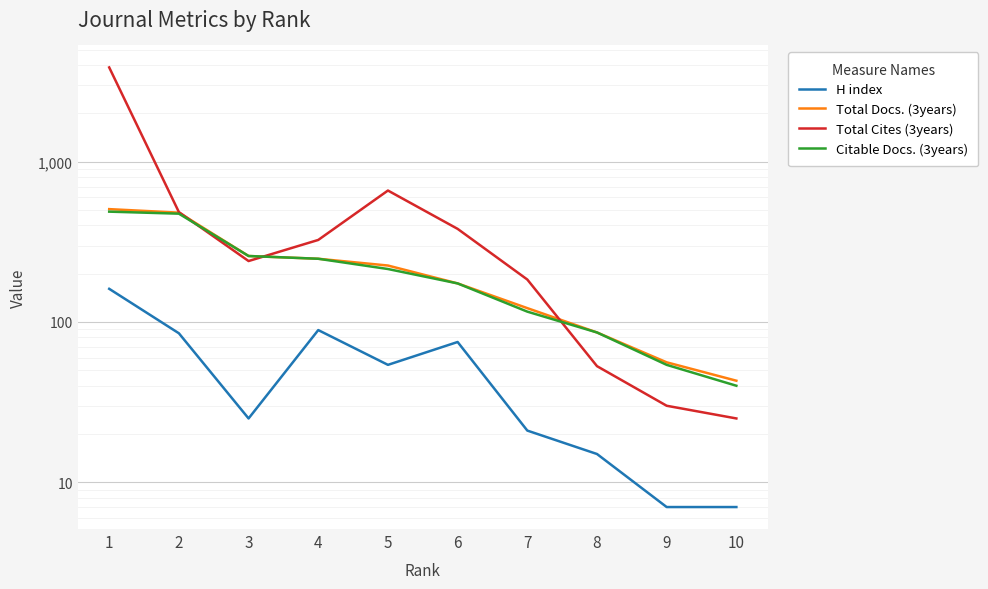

How many lines are shown in the chart?

4